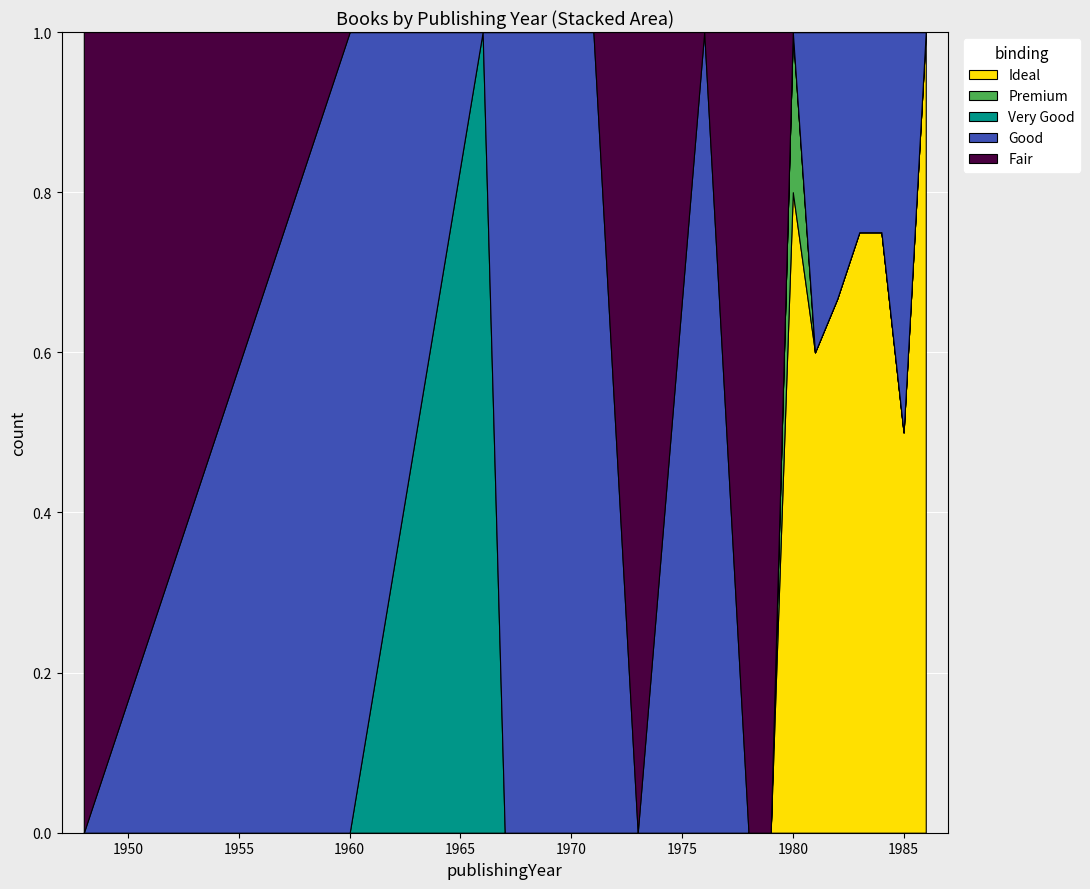

What is the highest value of the Ideal series?

1.0